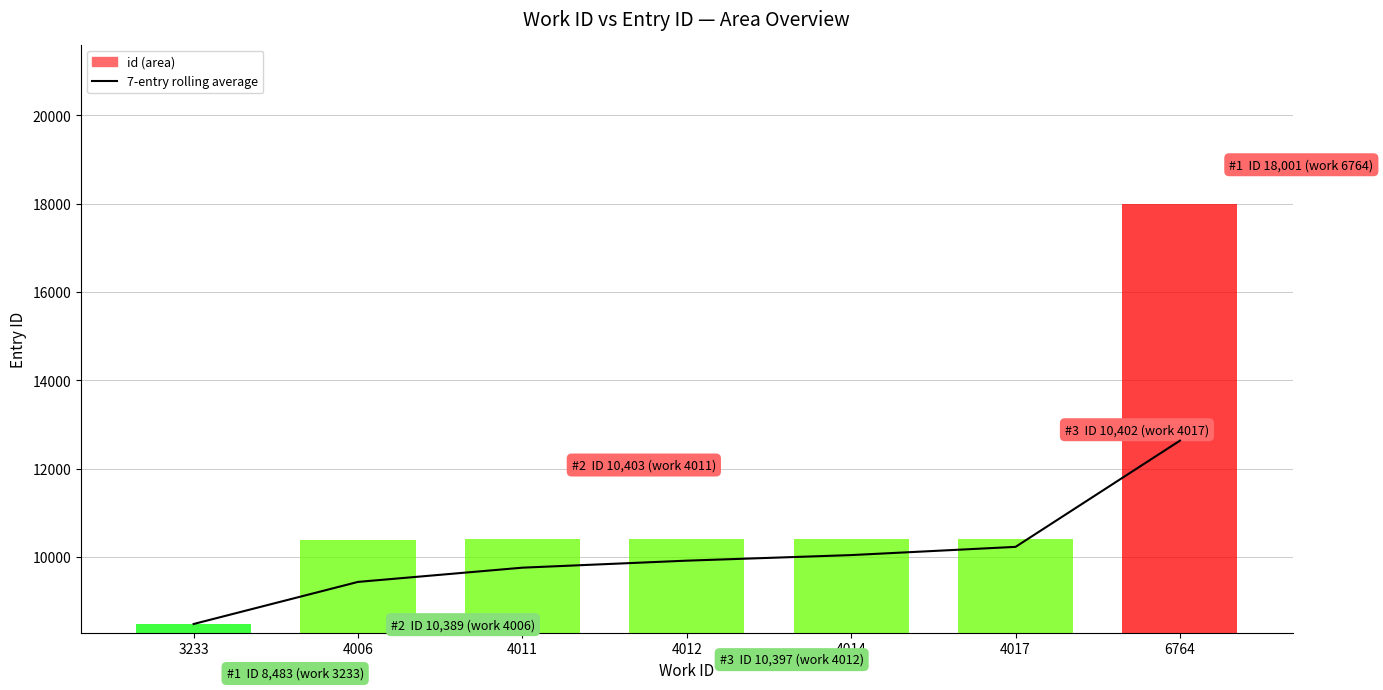

What is the smallest value displayed?

8483